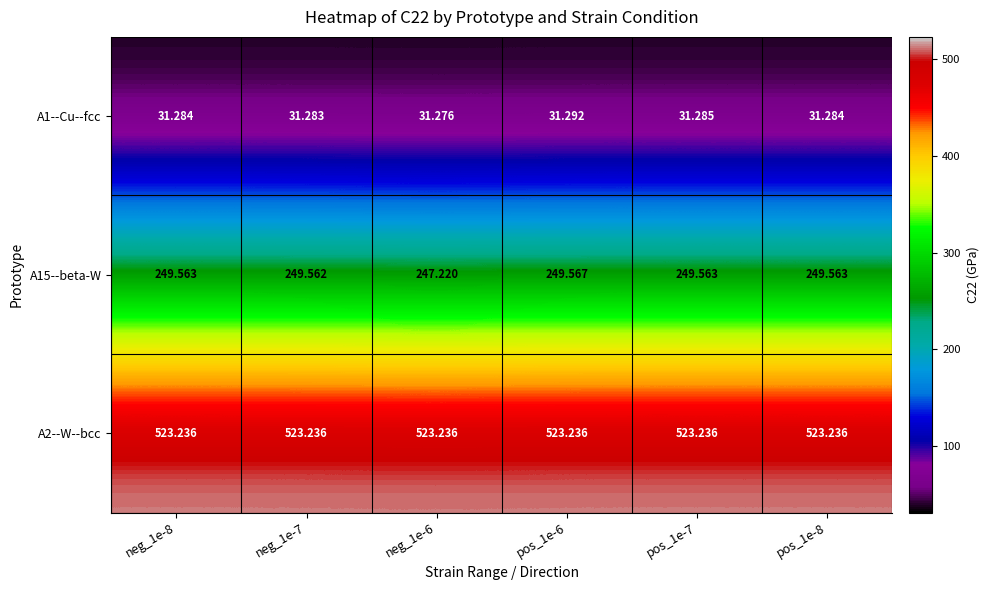

What is the spread (max minus min) of values at pos_1e-6?

491.9